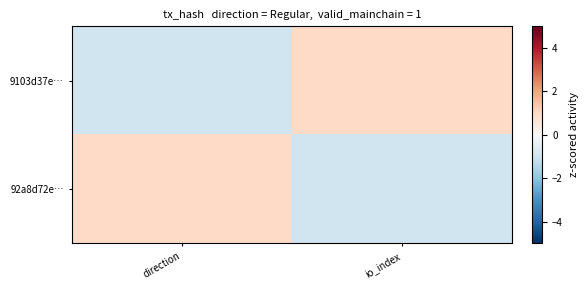

Which series changed the most between direction and io_index?

9103d37e…